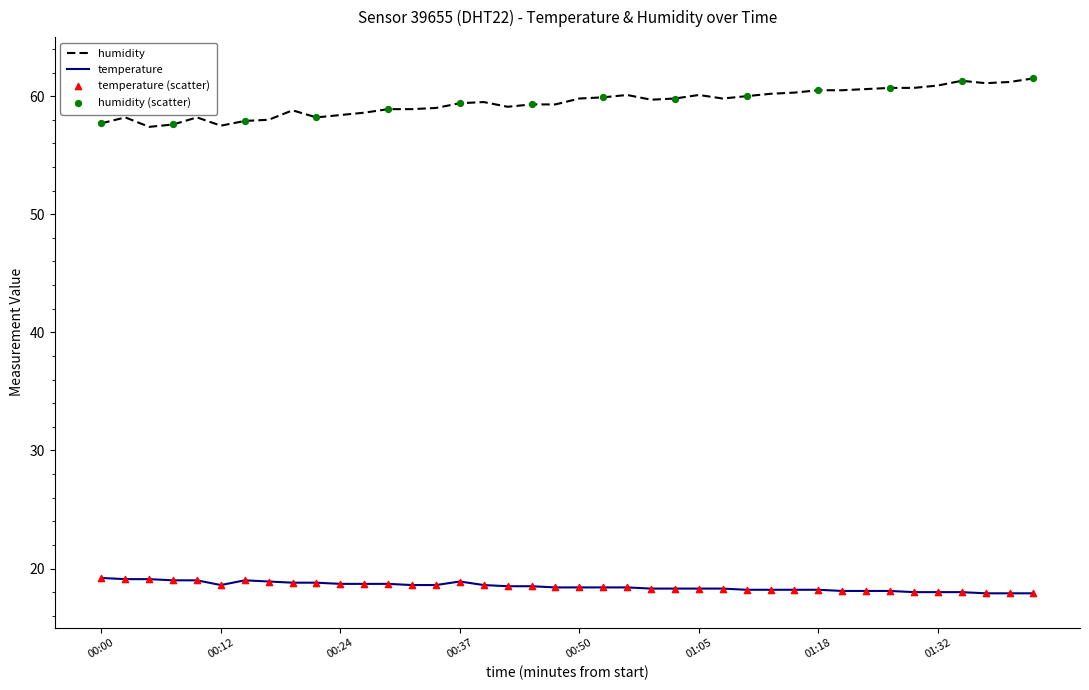

Which series has the largest total across all categories?

humidity